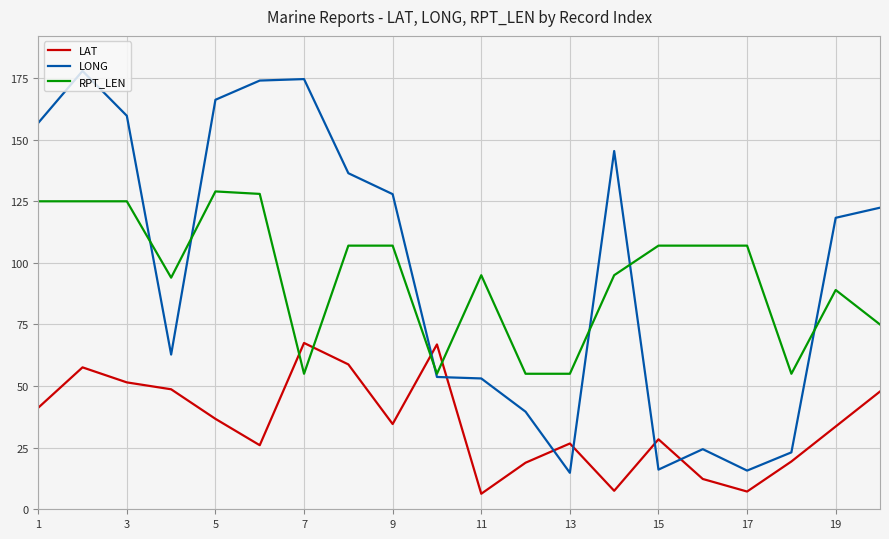

What is the greatest value displayed?

177.9